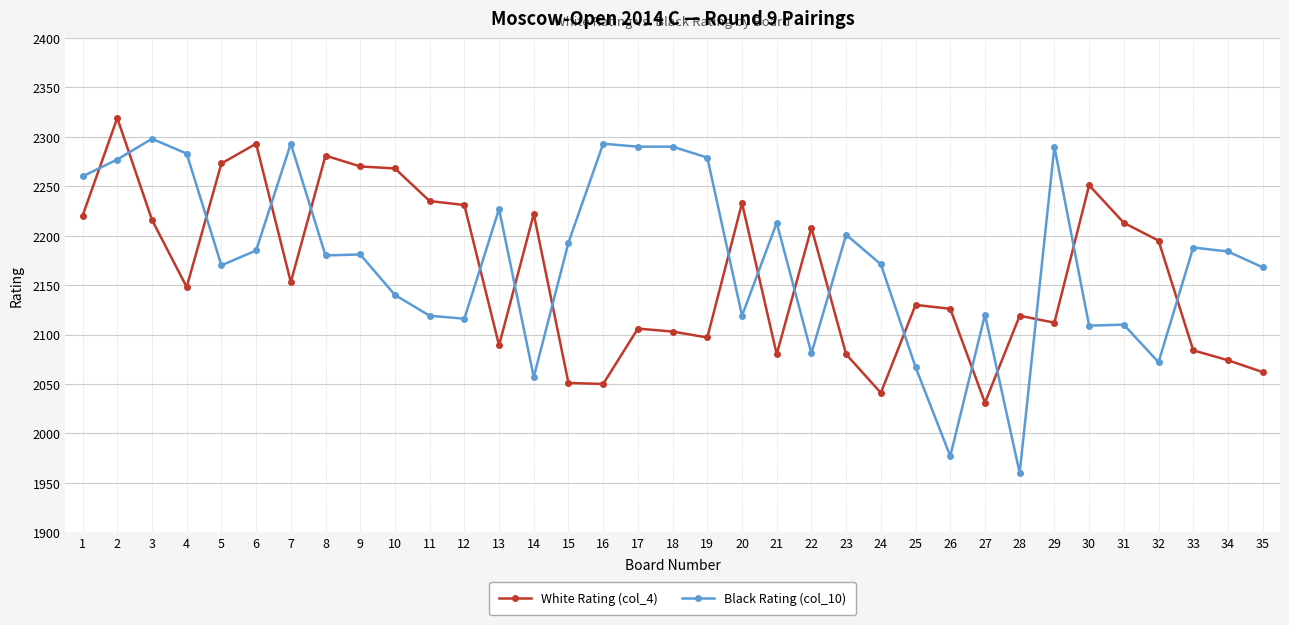

What is the total value across all series at 28?

4079